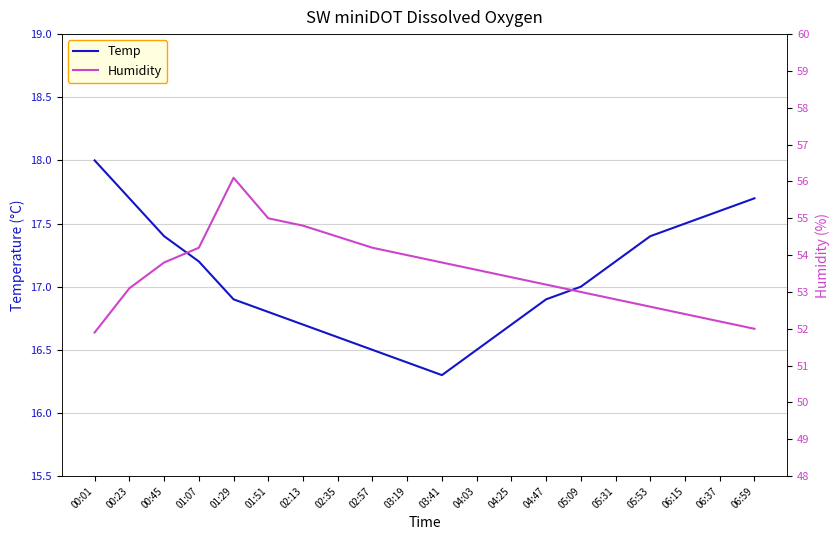

True or false: Temp and Humidity cross at least once.

False